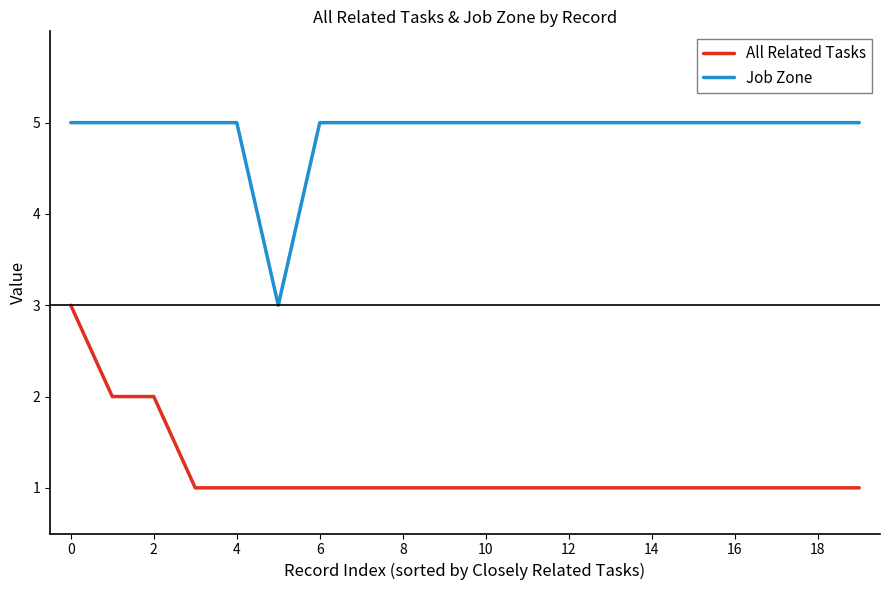

True or false: All Related Tasks and Job Zone cross at least once.

False